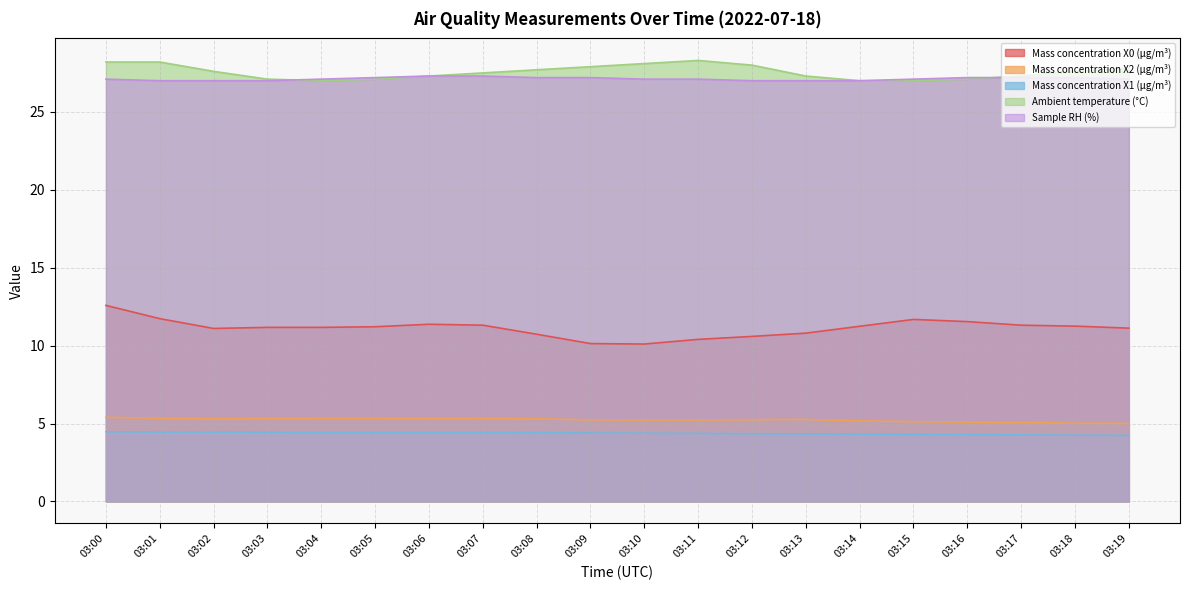

Which series has the largest total across all categories?

Ambient temperature (°C)